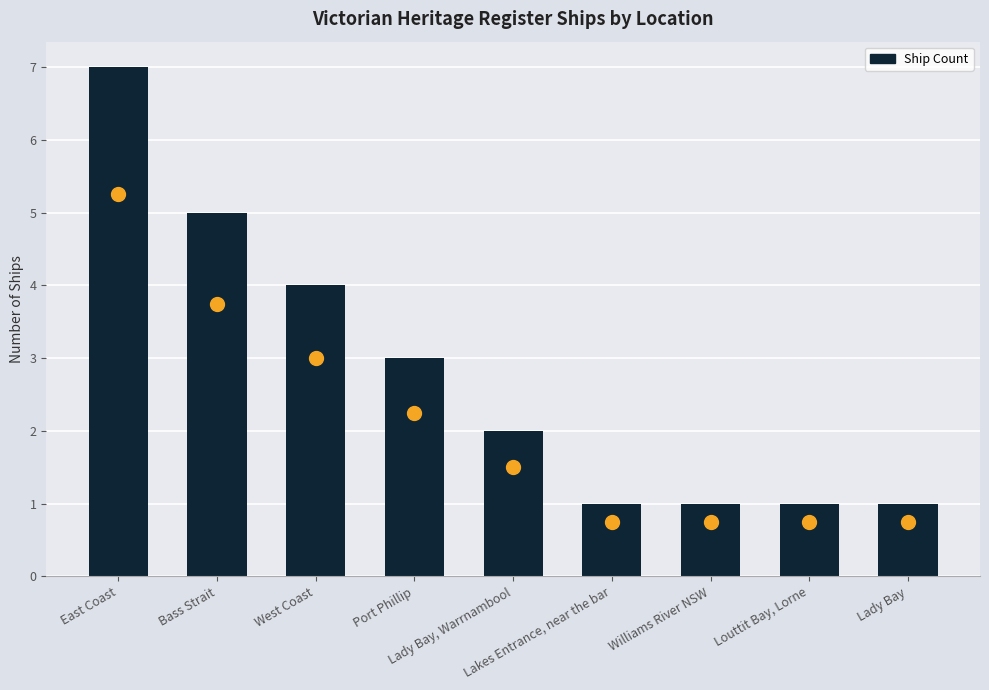

Reading left to right, transcribe all the data shown in this chart.

East Coast=7	Bass Strait=5	West Coast=4	Port Phillip=3	Lady Bay, Warrnambool=2	Lakes Entrance, near the bar=1	Williams River NSW=1	Louttit Bay, Lorne=1	Lady Bay=1